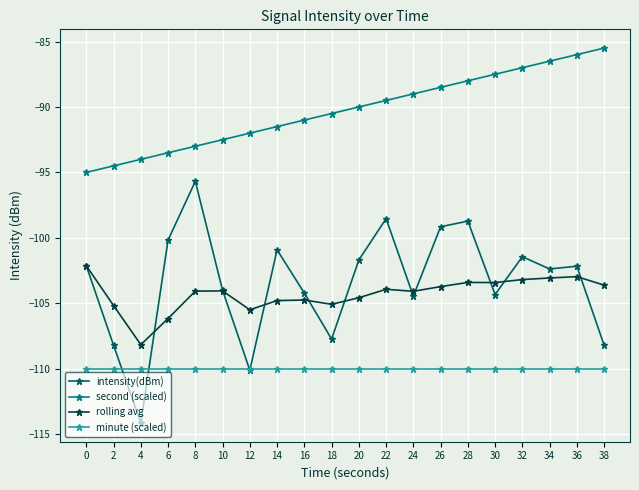

How many lines are shown in the chart?

4